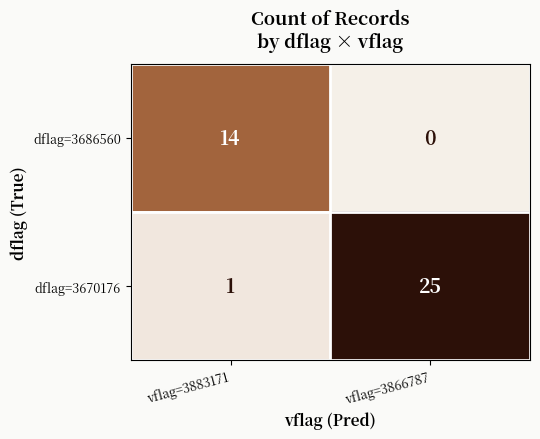

Which series has the largest range (max minus min)?

dflag=3670176